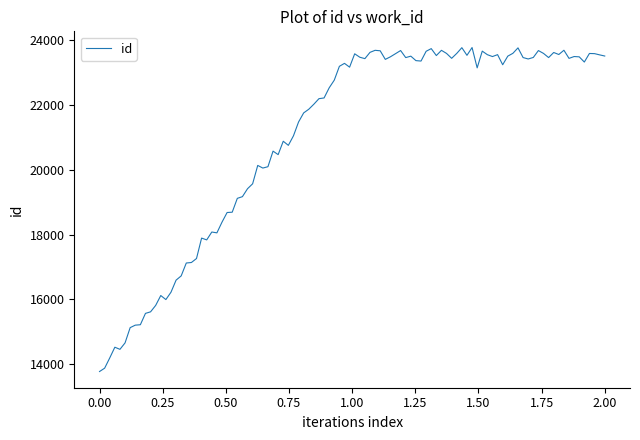

What is the minimum value shown in the chart?

13773.5